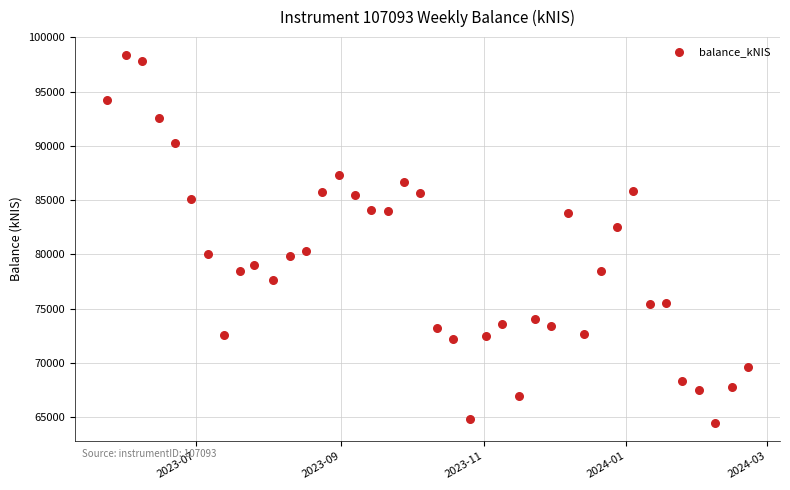

What is the range of X values (max minus min)?

274.0